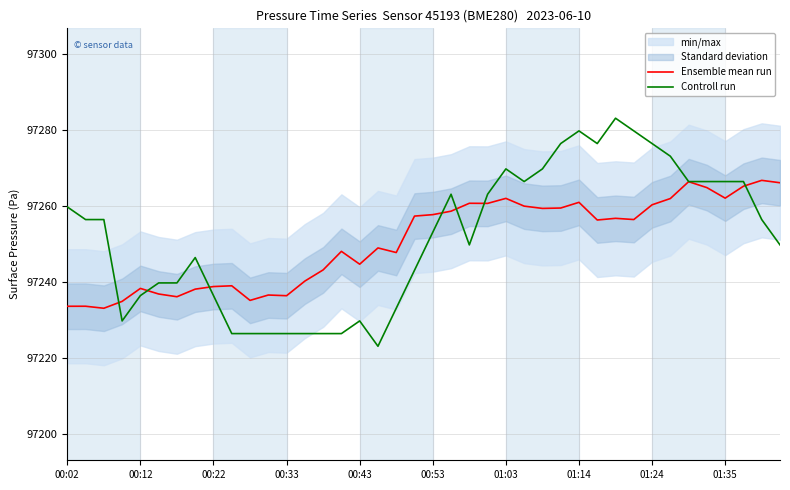

The value of Controll run at 01:03 is 97269.8. True or false?

True